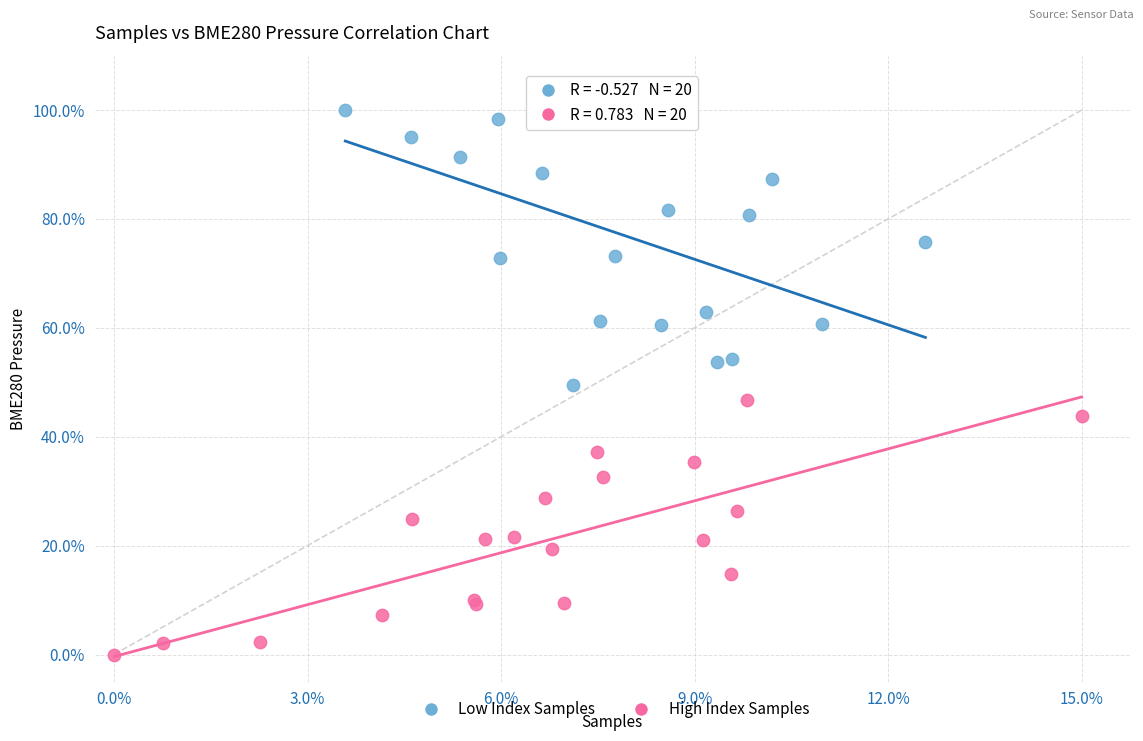

Which series has the largest Y range (max minus min)?

Low Index Samples